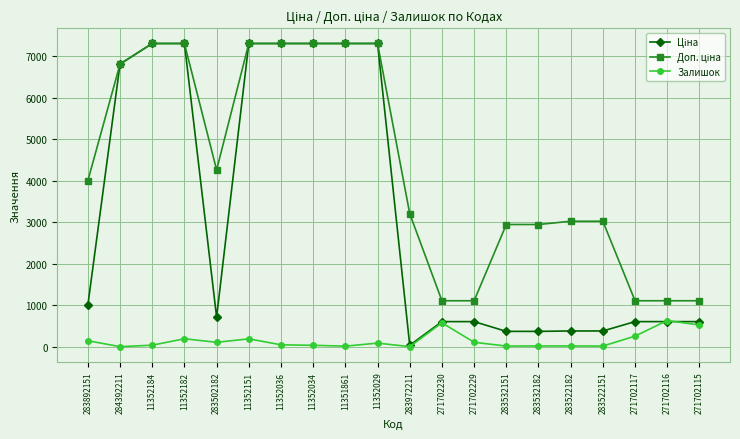

What is the highest value of the Залишок series?

629.0